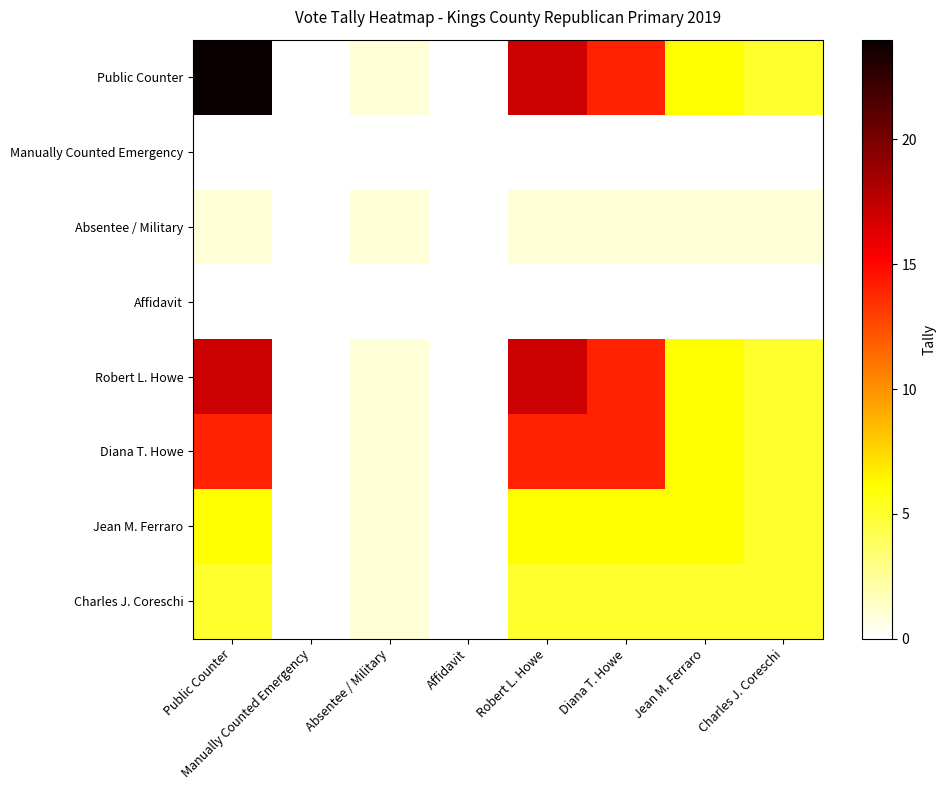

Which series has the largest total across all categories?

Public Counter